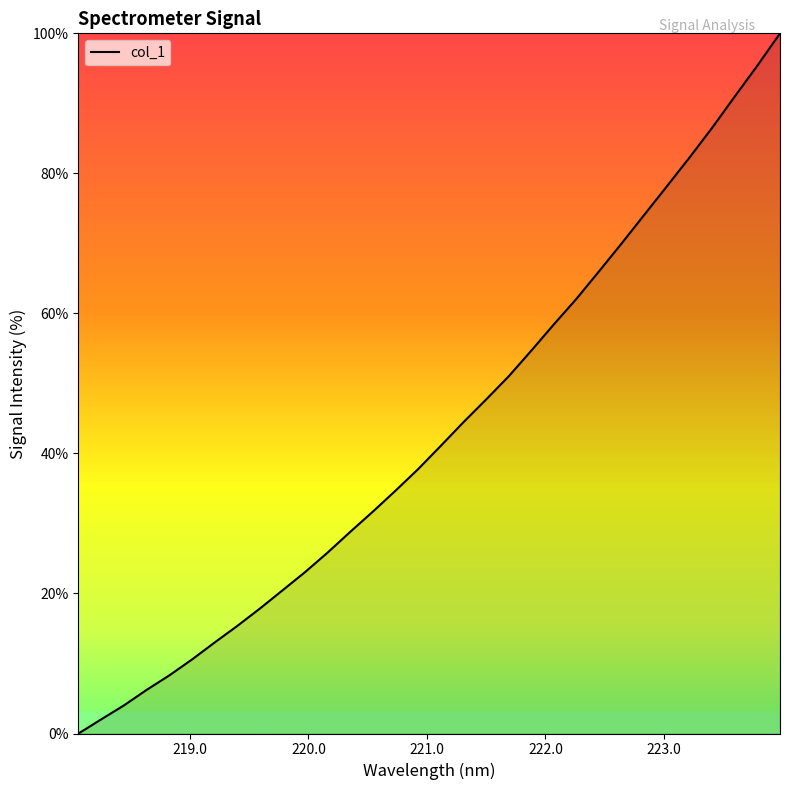

Reading right to left, list all the values displayed in this chart.

100.0	95.4	91.0	86.5	82.3	78.2	74.1	70.0	66.0	62.1	58.4	54.7	51.0	47.7	44.5	41.1	37.8	34.7	31.7	28.8	25.8	23.0	20.4	17.8	15.3	13.0	10.5	8.3	6.2	4.0	2.0	0.0